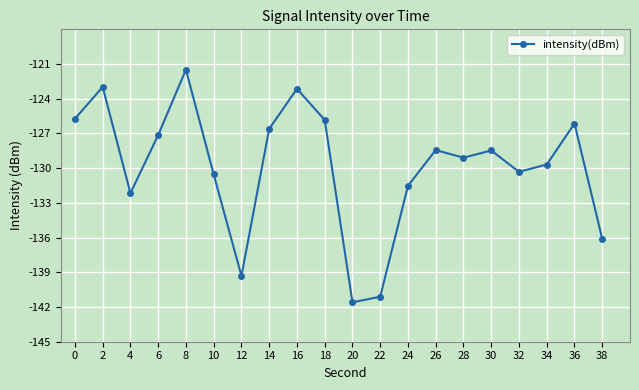

True or false: the data shows -126.1 at 36.

True